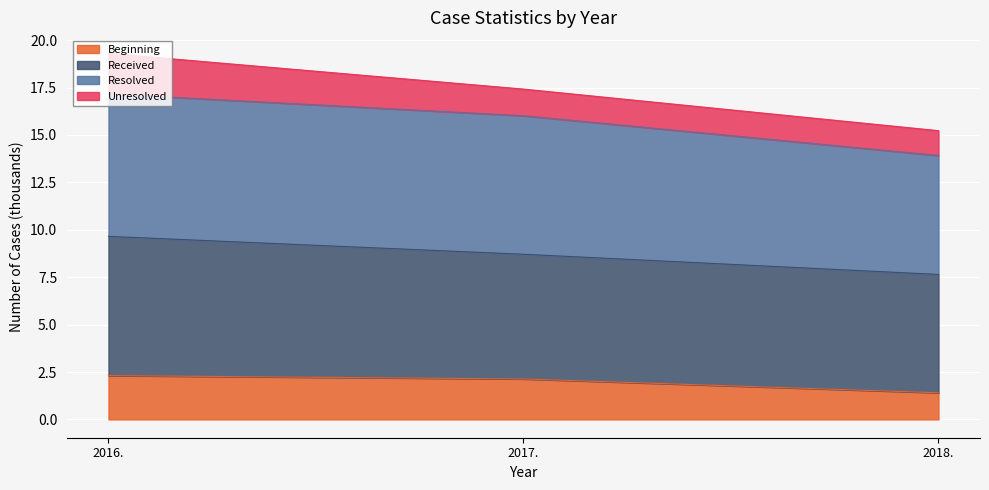

What is the difference between the Beginning values at 2016. and 2018.?

0.9